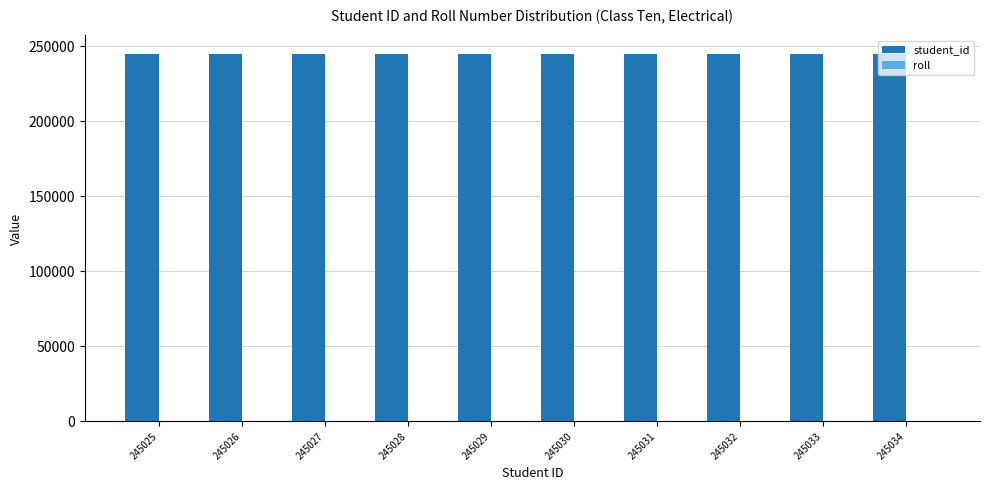

What is the difference between the student_id values at 245027 and 245025?

2